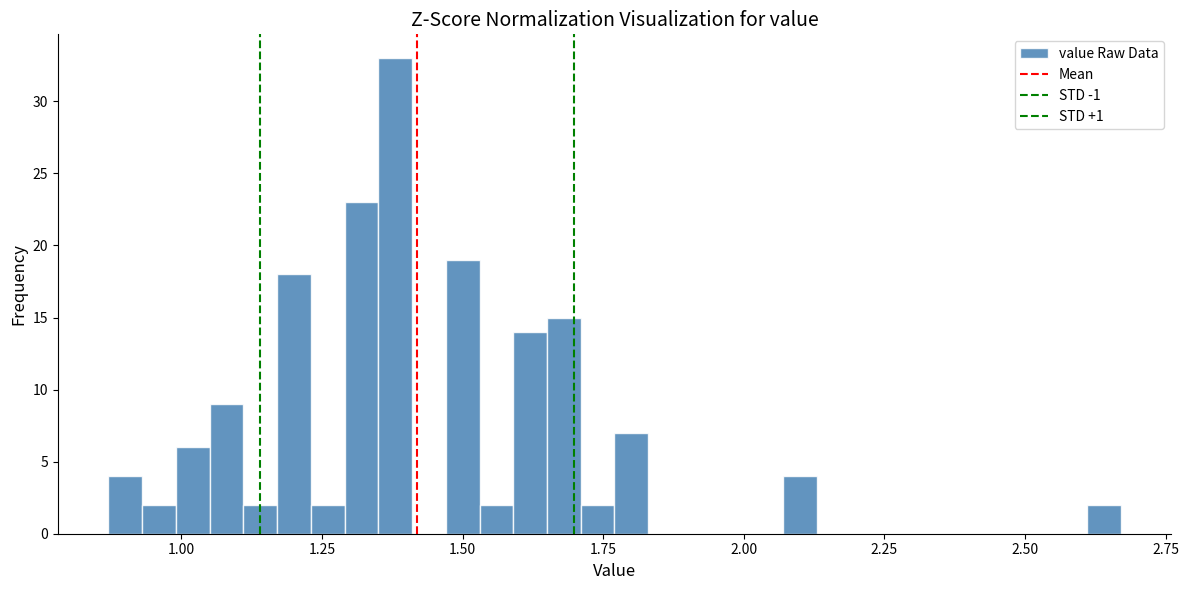

Around what value on the x-axis is the tallest bar? Give the approximate position of its centre, as read against the axis.

1.40